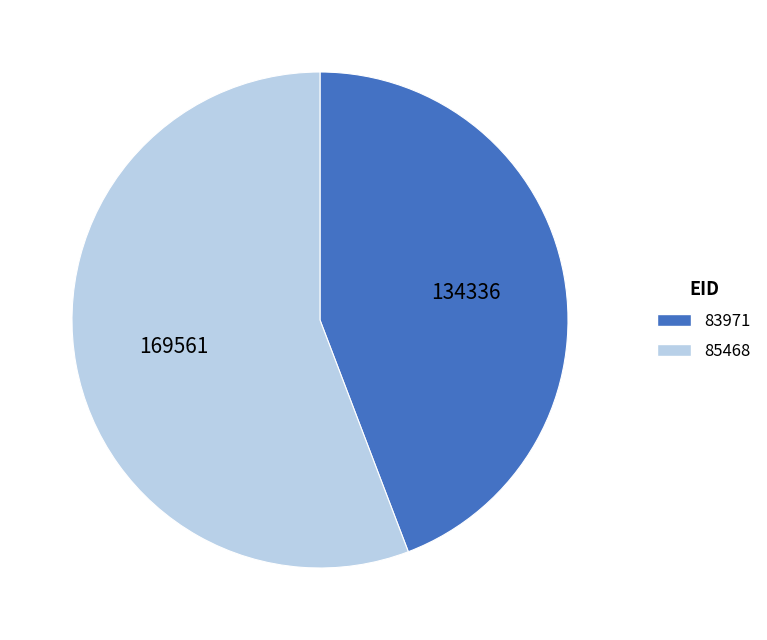

Which has a higher value, 85468 or 83971?

85468